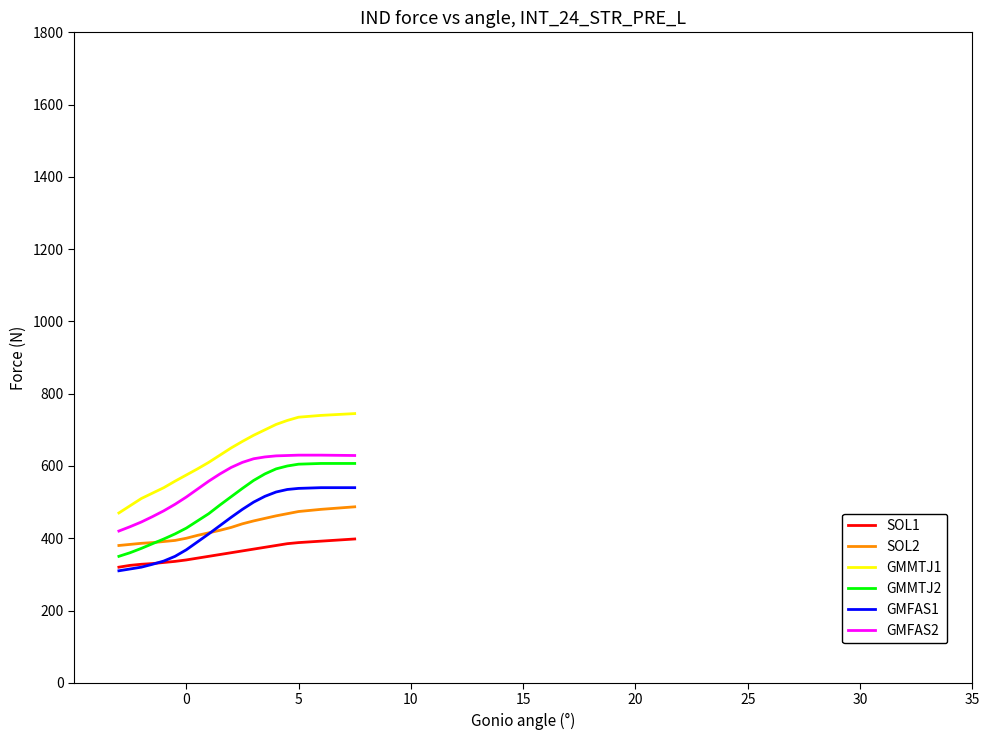

What is the highest value of the GMFAS2 series?

630